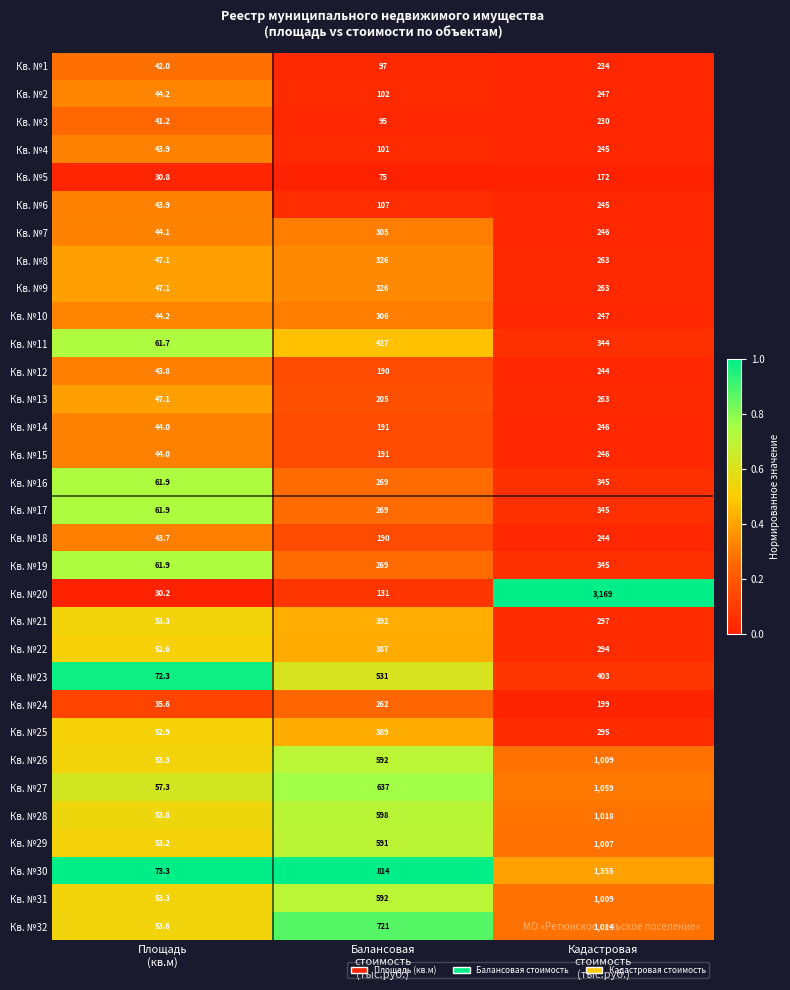

What is the maximum value shown in the chart?

3169.0